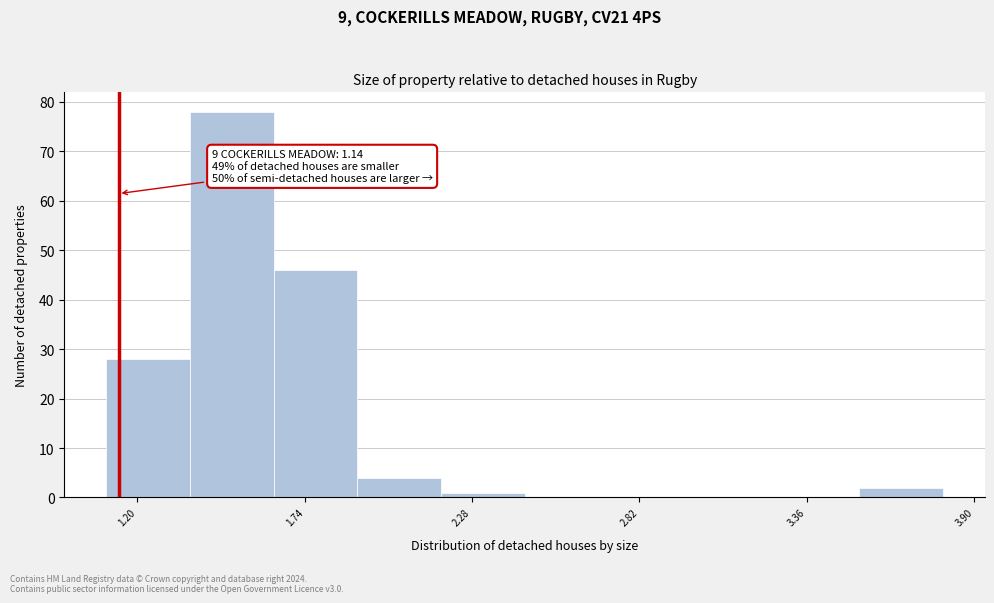

Around what value on the x-axis is the tallest bar? Give the approximate position of its centre, as read against the axis.

1.5